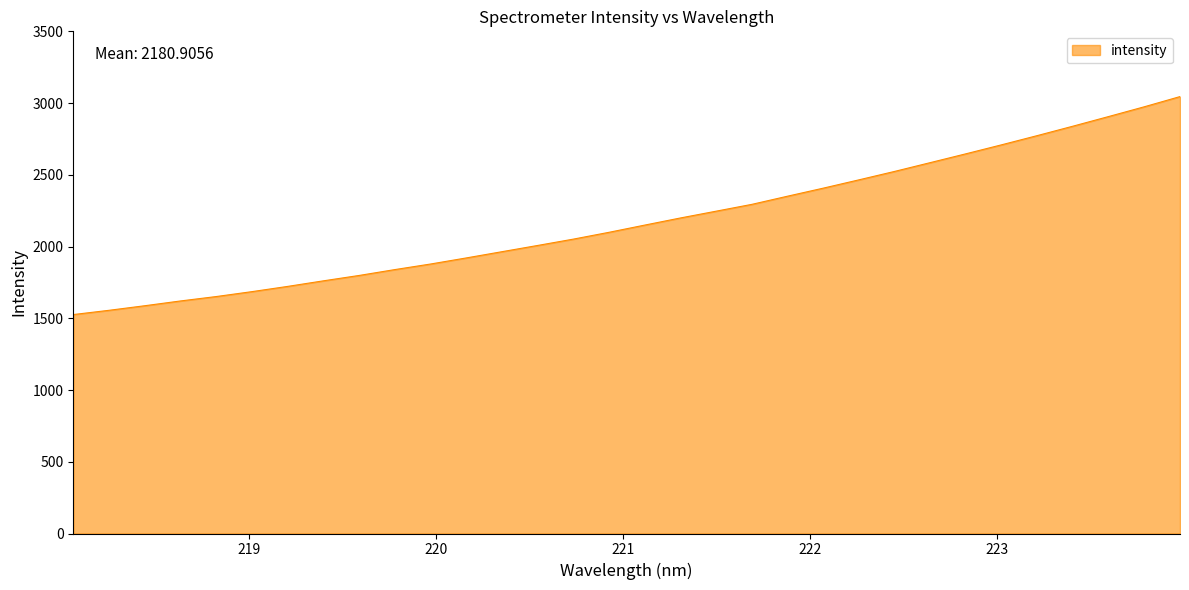

What is the maximum value shown in the chart?

3045.3